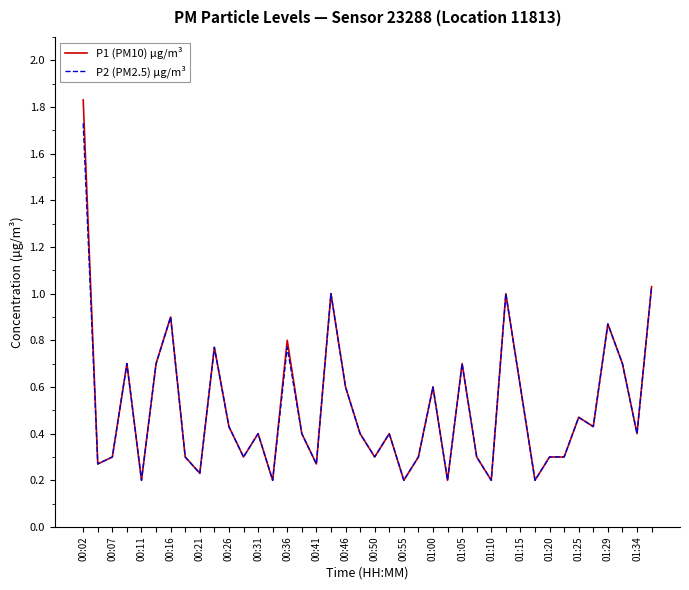

Rank the series by their maximum value, from lowest to highest.

P2 (PM2.5) µg/m³, P1 (PM10) µg/m³